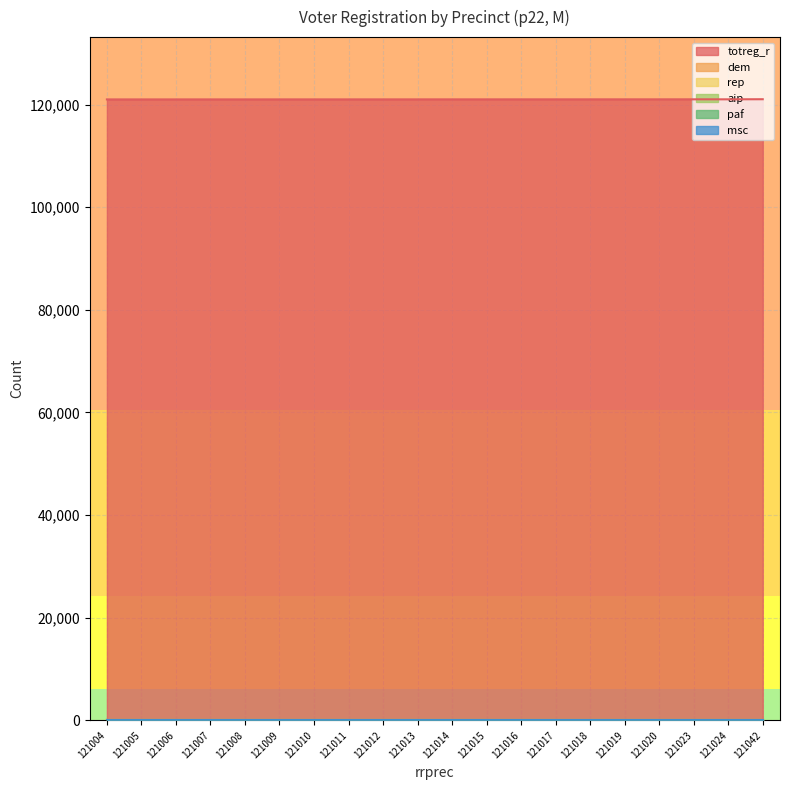

Count the number of data series in this chart.

6